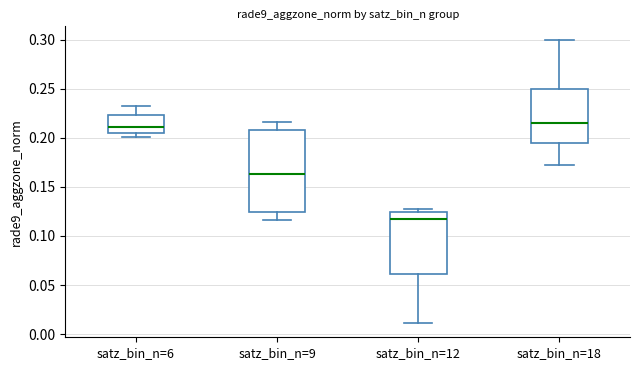

Comparing the boxes themselves (not the whiskers), which one is the tallest?

satz_bin_n=9